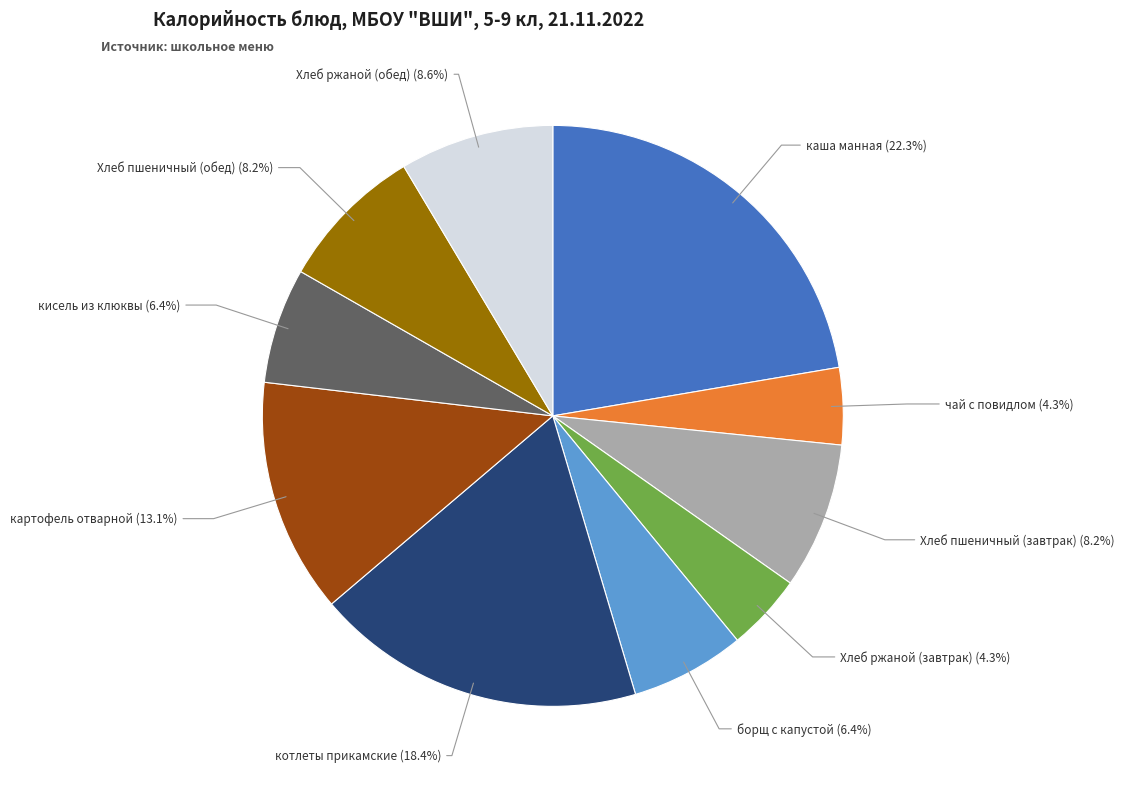

Does any single category account for the majority?

No